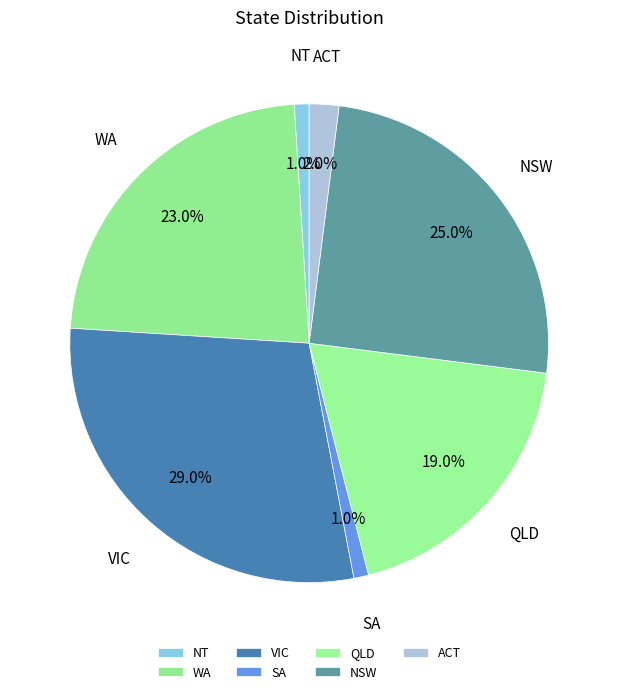

The QLD slice represents 9% of the pie. True or false?

False